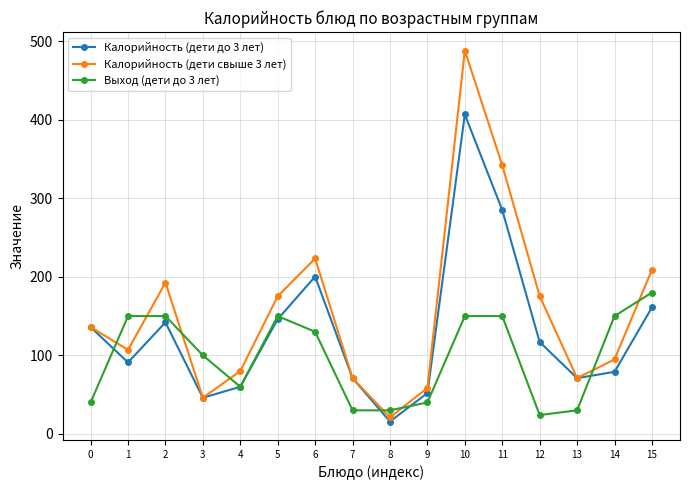

Which label corresponds to the smallest value in the chart?

8